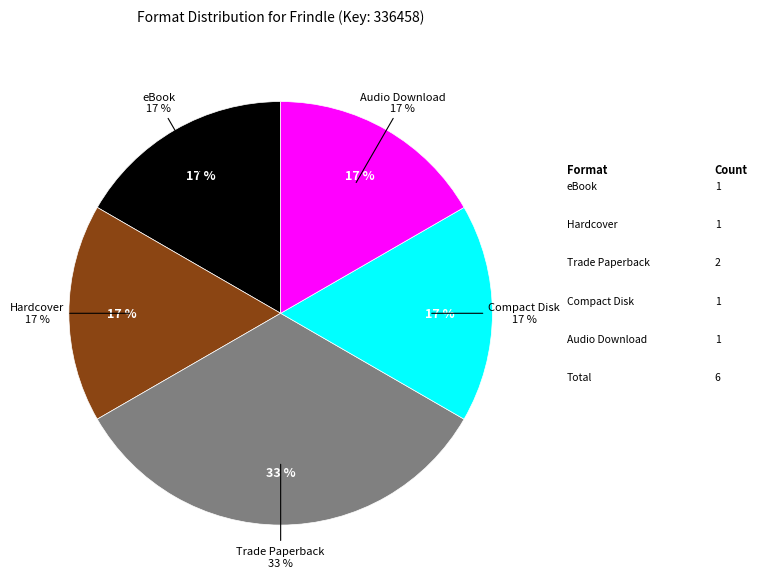

To the nearest percent, what portion does eBook represent?

17%